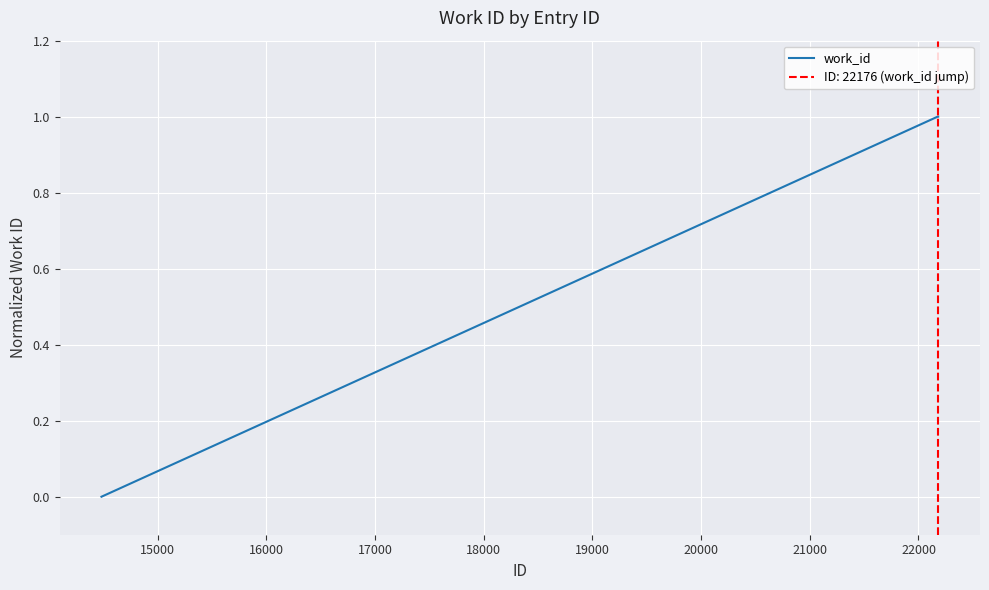

The value at 14000 is -1. True or false?

False